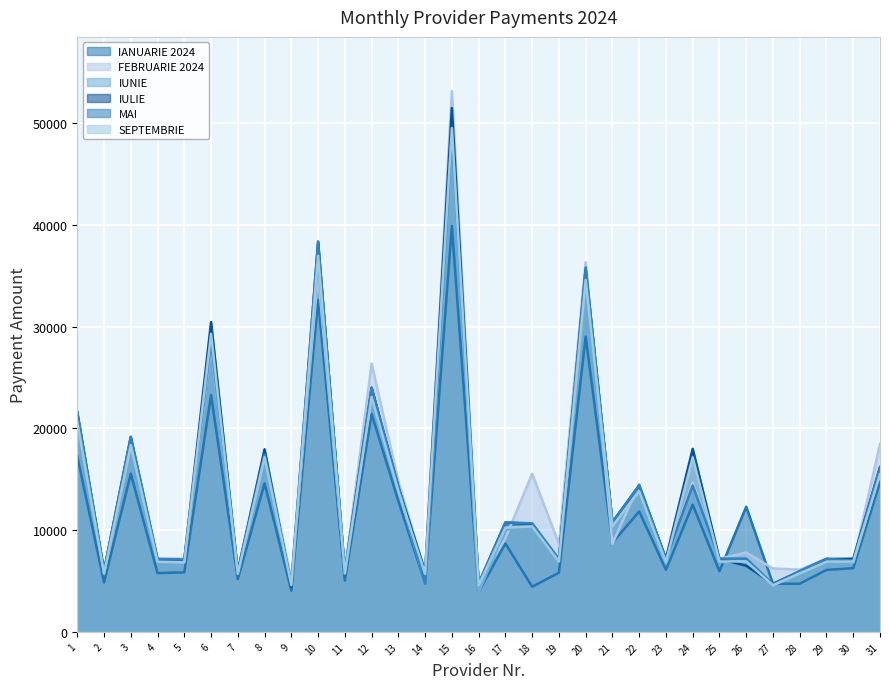

Is the value of FEBRUARIE 2024 at 20 greater than the value of IANUARIE 2024 at 29?

Yes